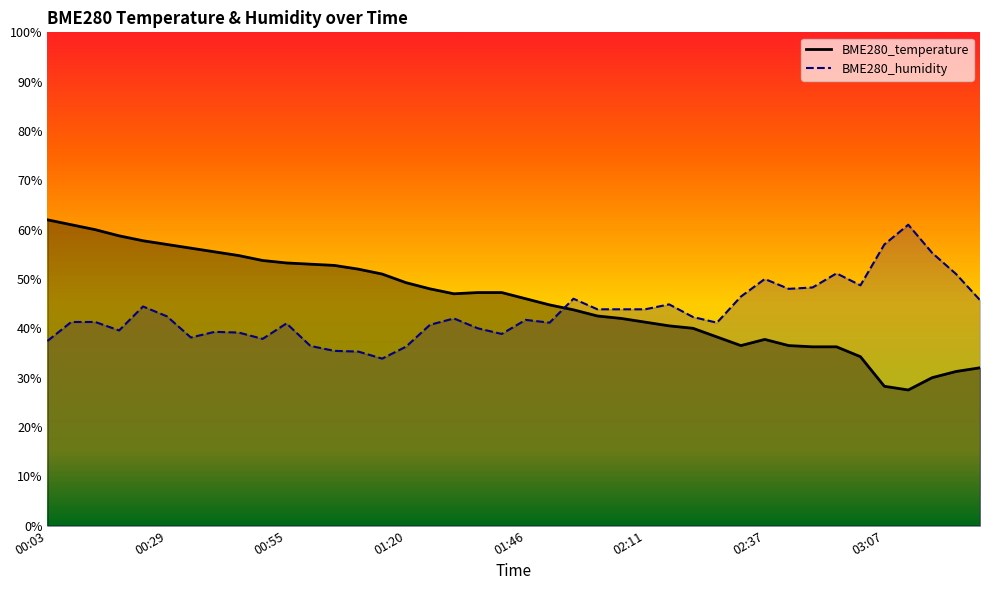

True or false: BME280_humidity (line) has more than 0 points higher than both neighbors.

True